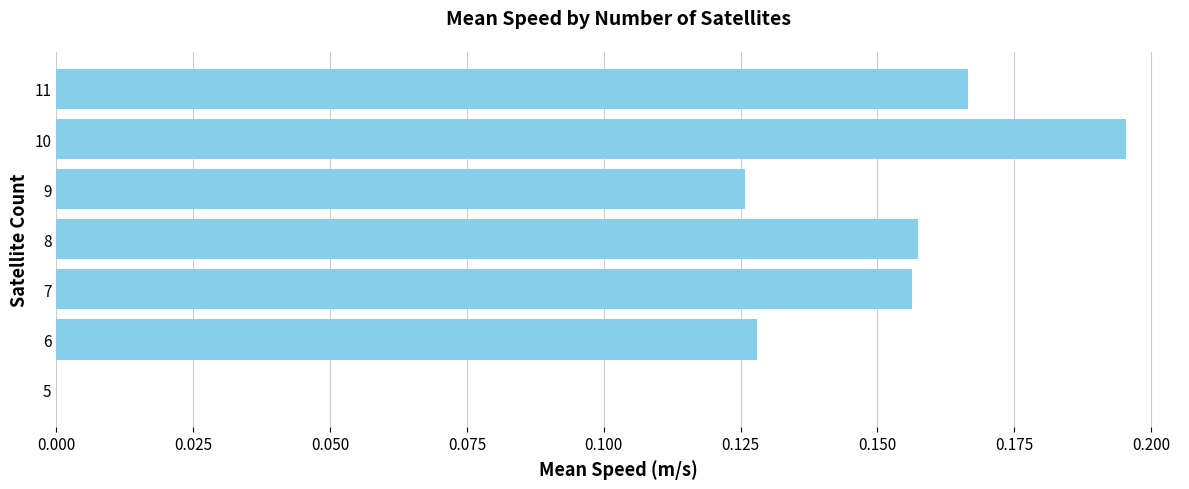

Is it true that the value at 7 is 0.1?

False